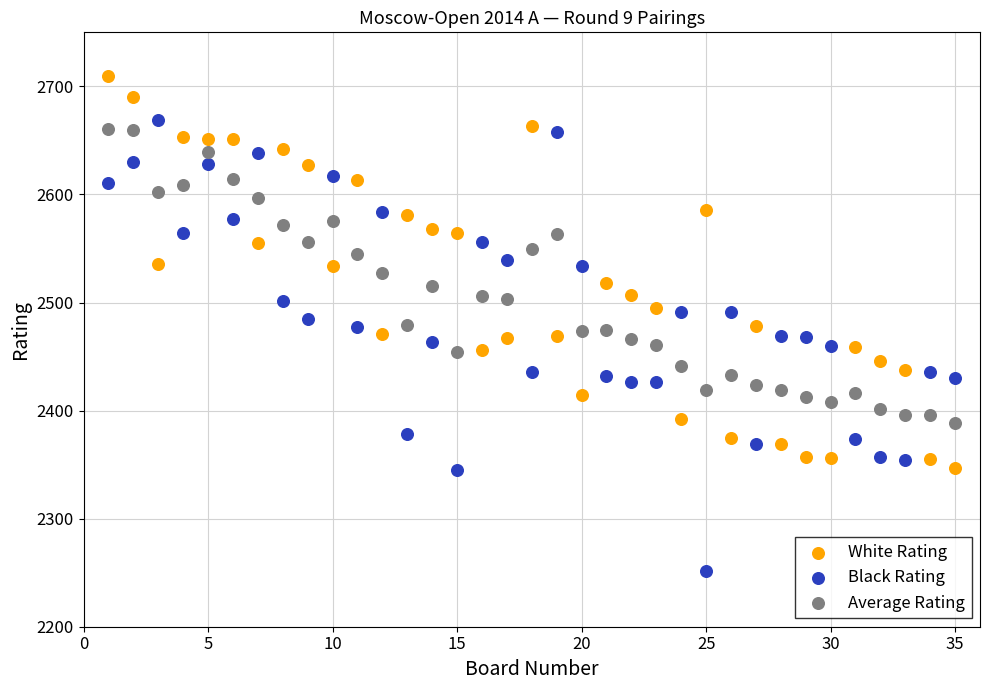

Which series reaches the maximum Y coordinate?

White Rating